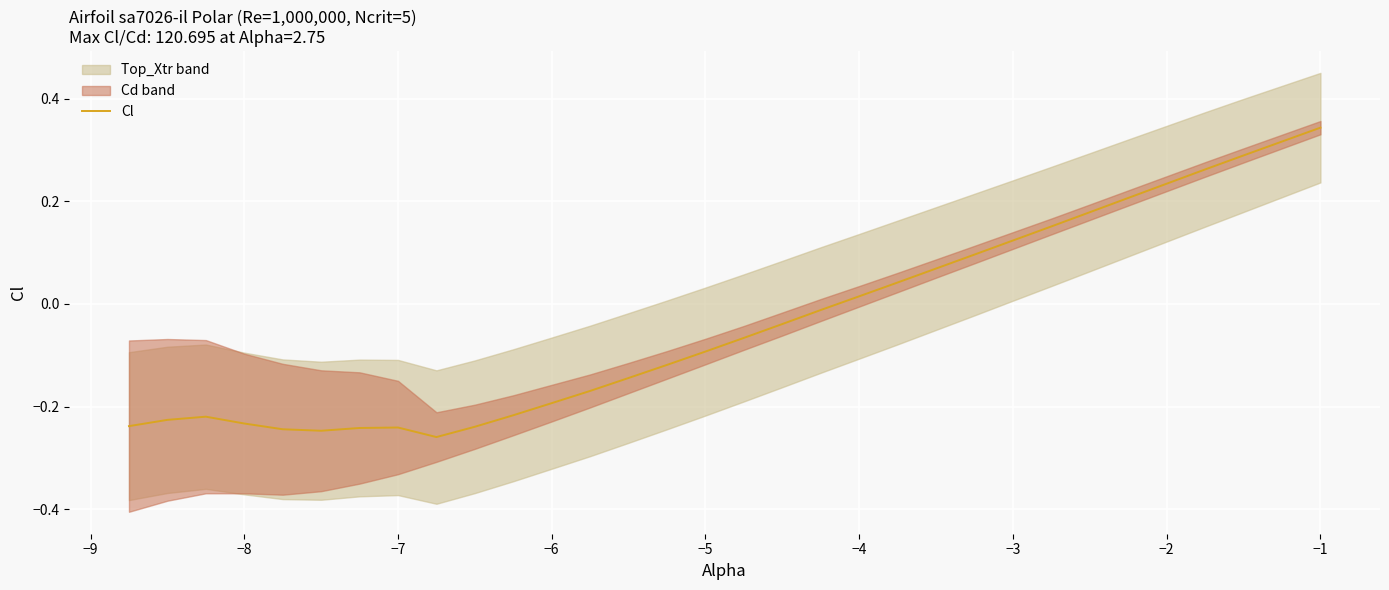

Reading left to right, what are all the values shown in this chart?

-0.2	-0.2	-0.2	-0.2	-0.2	-0.2	-0.2	-0.2	-0.3	-0.2	-0.2	-0.2	-0.2	-0.1	-0.1	-0.1	-0.1	-0.0	-0.0	0.0	0.0	0.1	0.1	0.1	0.2	0.2	0.2	0.3	0.3	0.3